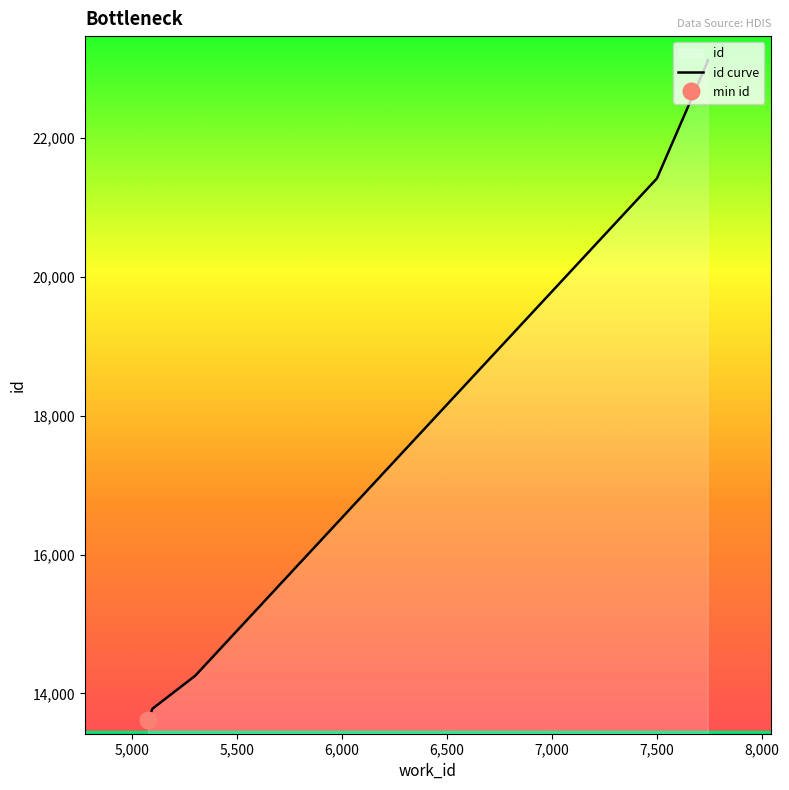

True or false: the data shows 3311 at 5084.

False